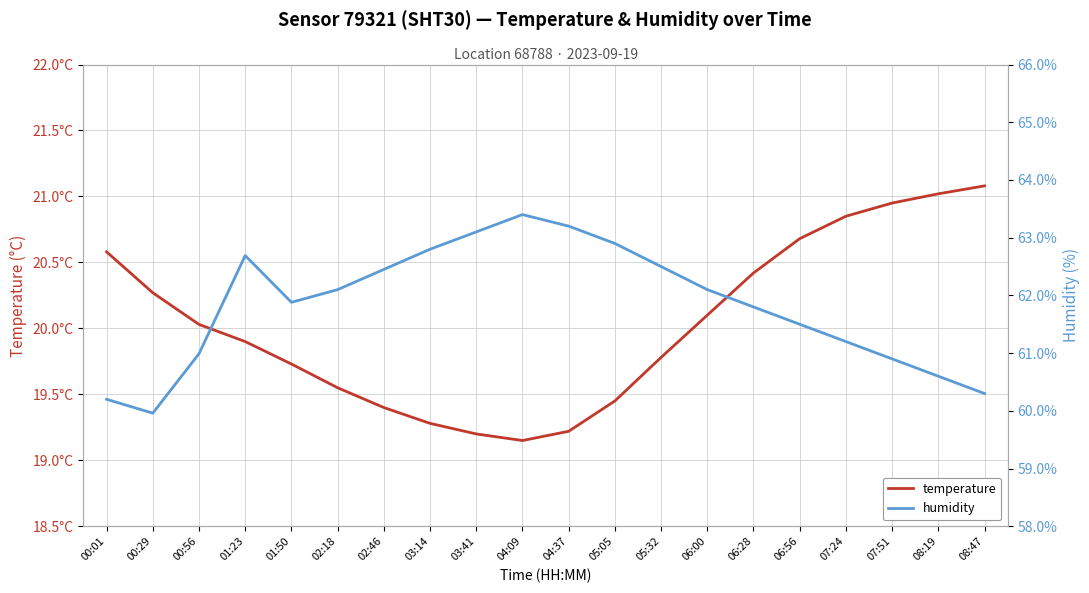

True or false: temperature and humidity intersect in this chart.

False